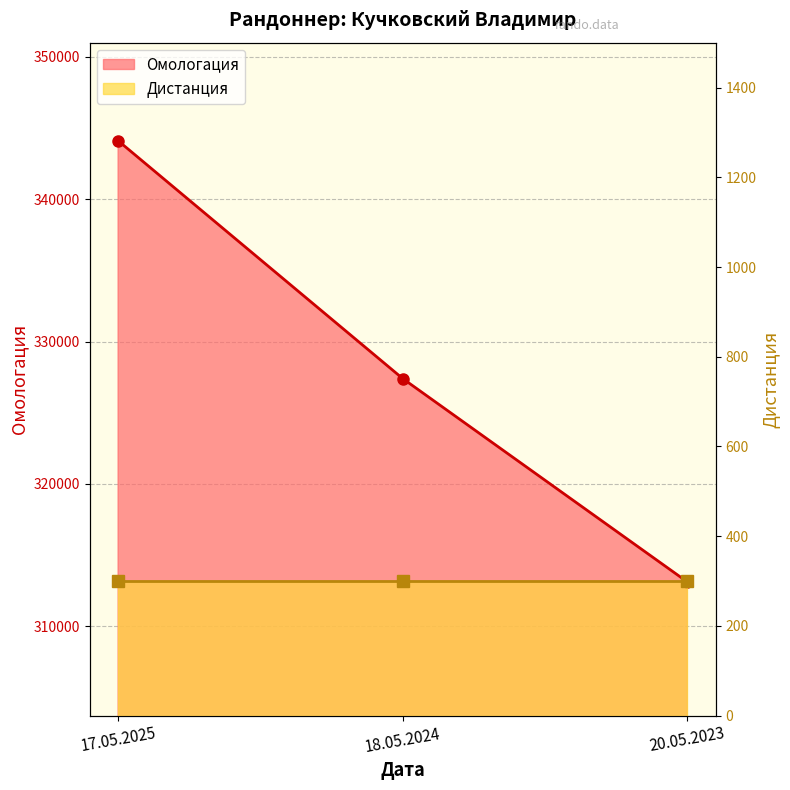

What is the ratio of the value at 18.05.2024 to the value at 17.05.2025?

1.0